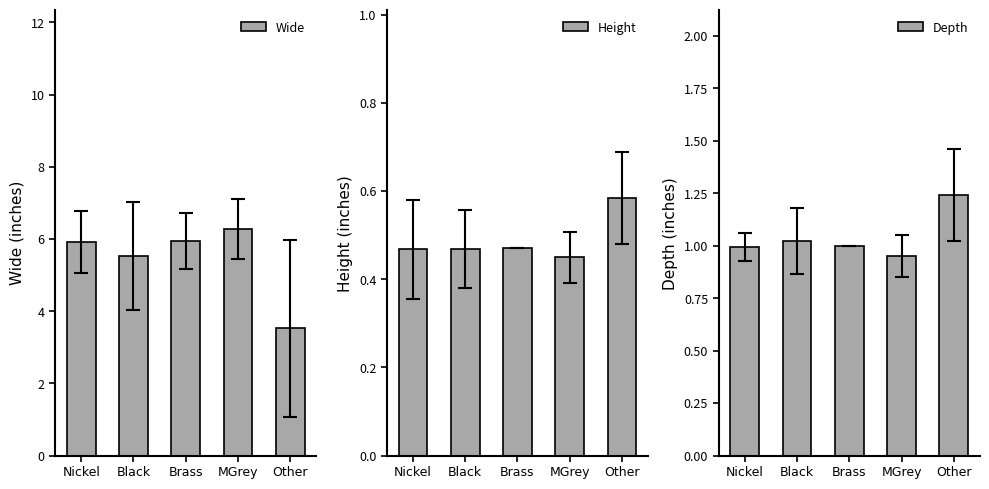

Which category has the lowest value across all series?

MGrey